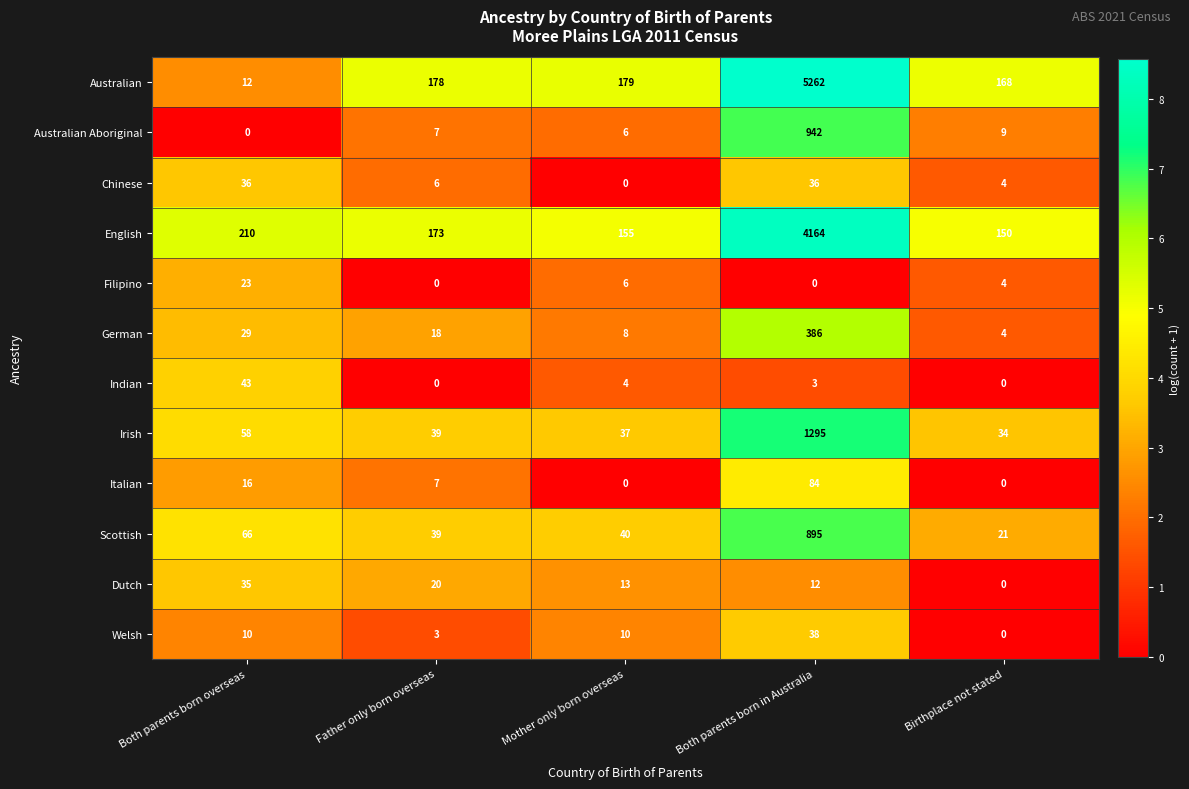

The value of Indian at Birthplace not stated is 0. True or false?

True